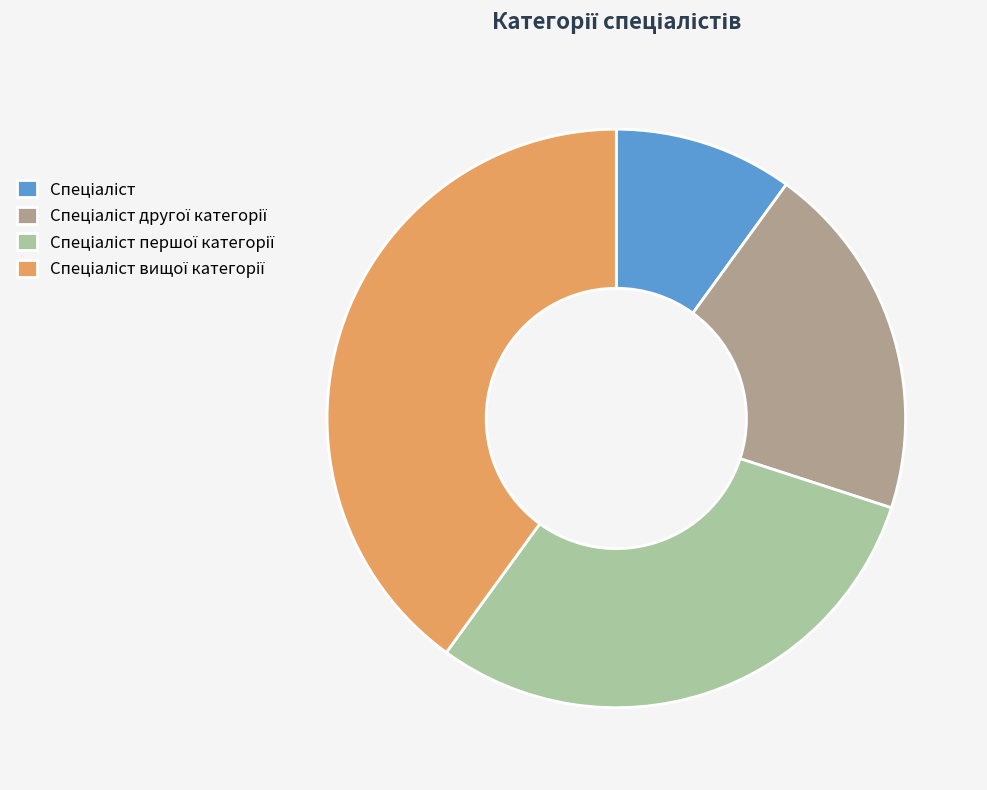

Does any single category account for the majority?

No